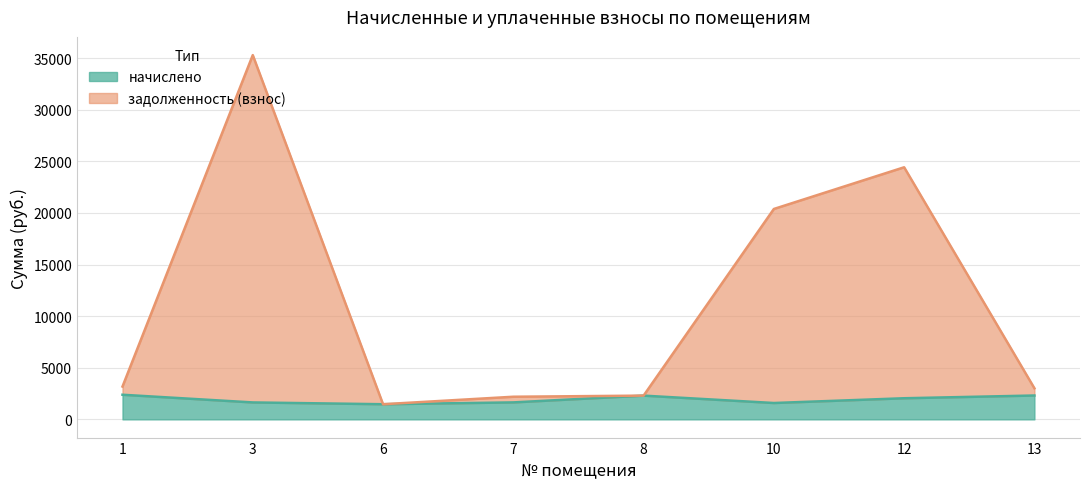

How many data points in задолженность (взнос) are less than 3180?

4